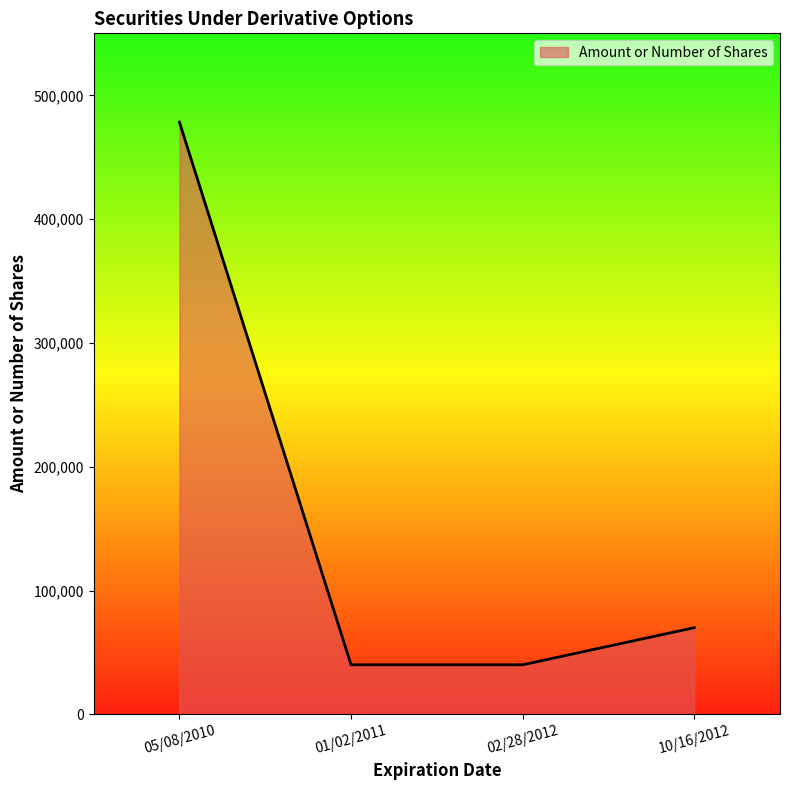

How many lines are shown in the chart?

1